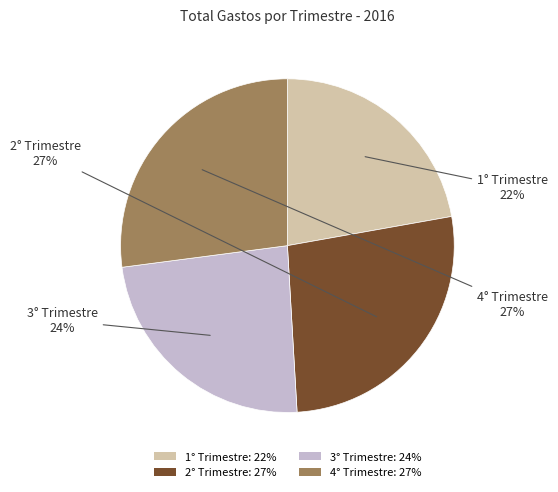

What percentage is the 1° Trimestre slice, to the nearest percent?

22%